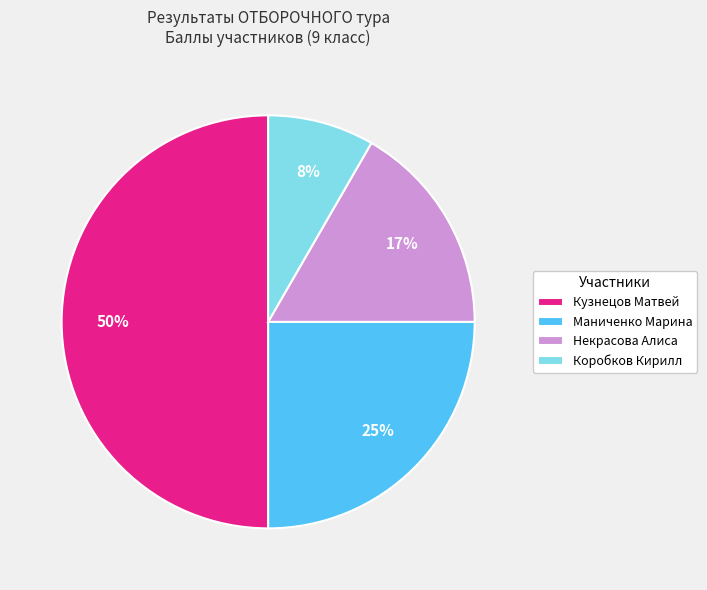

How many segments does this pie chart have?

4